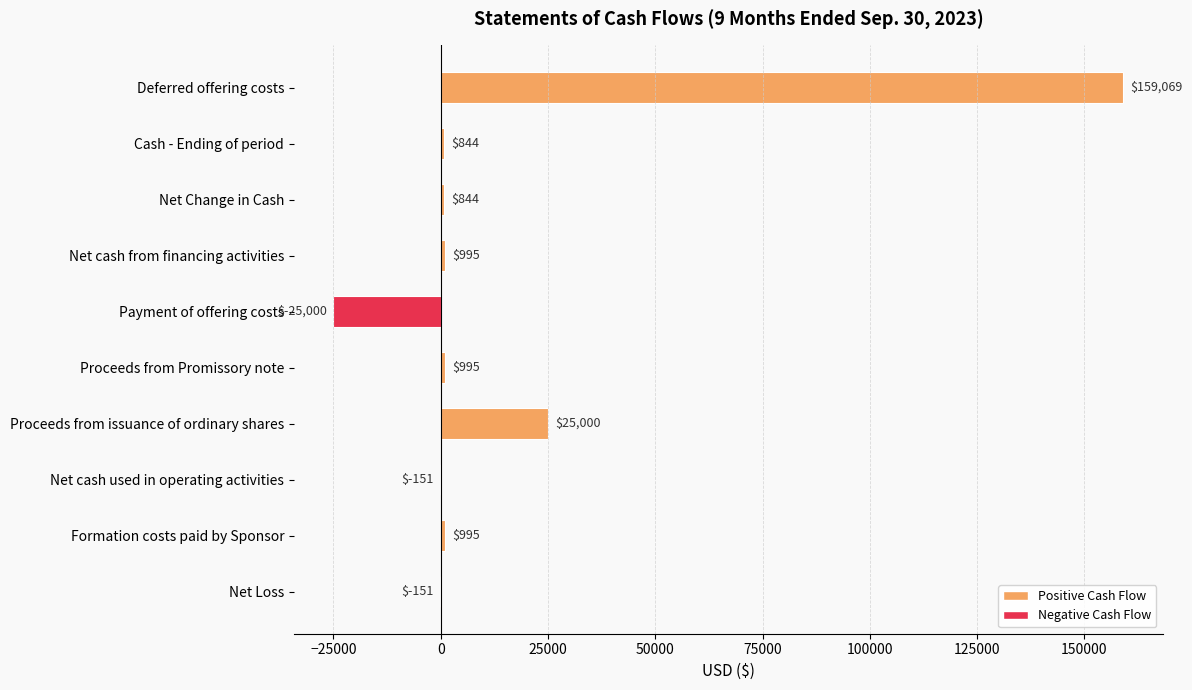

Reading top to bottom, transcribe all the data shown in this chart.

Deferred offering costs=159069	Cash - Ending of period=844	Net Change in Cash=844	Net cash from financing activities=995	Payment of offering costs=-25000	Proceeds from Promissory note=995	Proceeds from issuance of ordinary shares=25000	Net cash used in operating activities=-151	Formation costs paid by Sponsor=995	Net Loss=-151